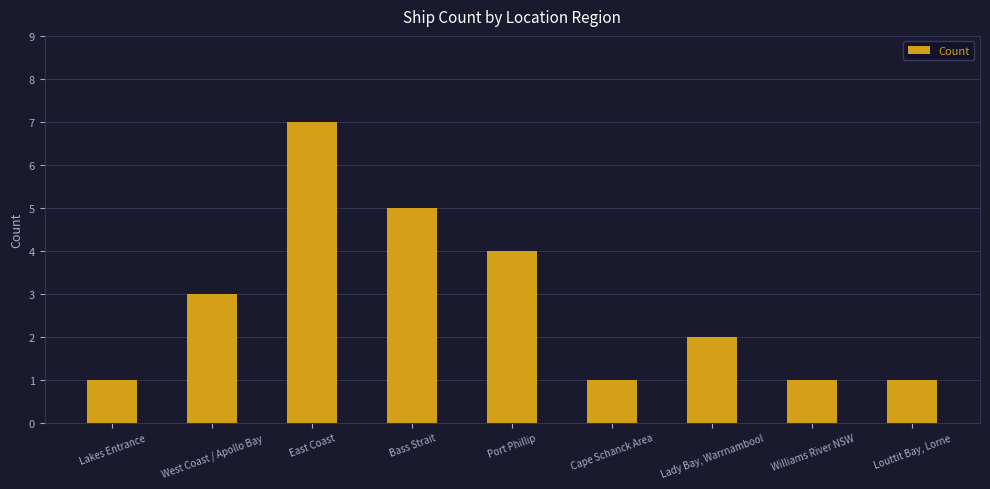

What is the label of the 2nd bar from the left?

West Coast / Apollo Bay